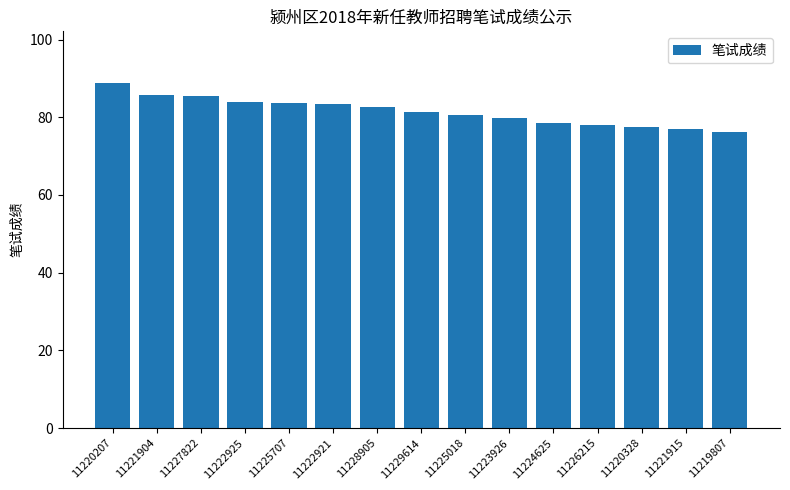

Count the number of data series in this chart.

1